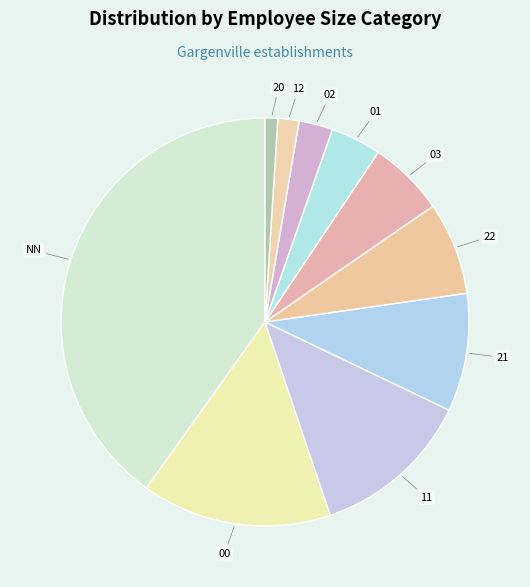

Rank the categories by value from highest to lowest.

NN, 00, 11, 21, 22, 03, 01, 02, 12, 20